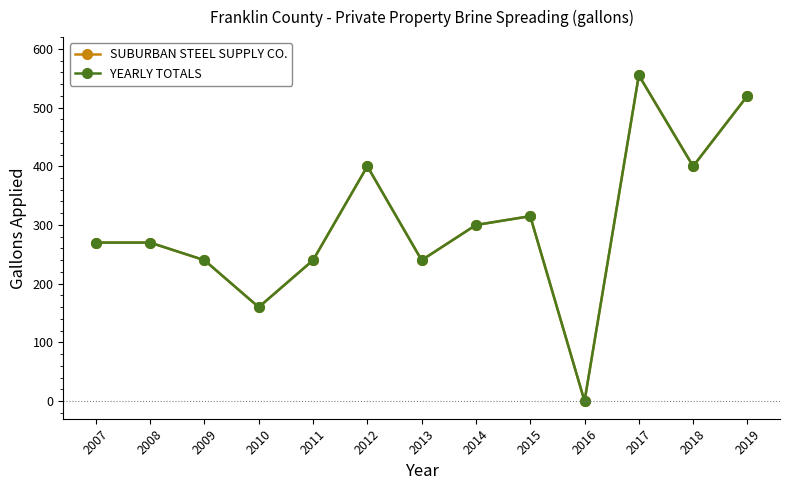

True or false: SUBURBAN STEEL SUPPLY CO. and YEARLY TOTALS intersect in this chart.

False